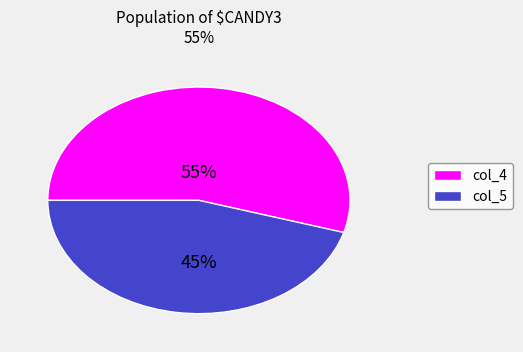

Approximately how many times larger is the value at col_4 compared to col_5?

1.2